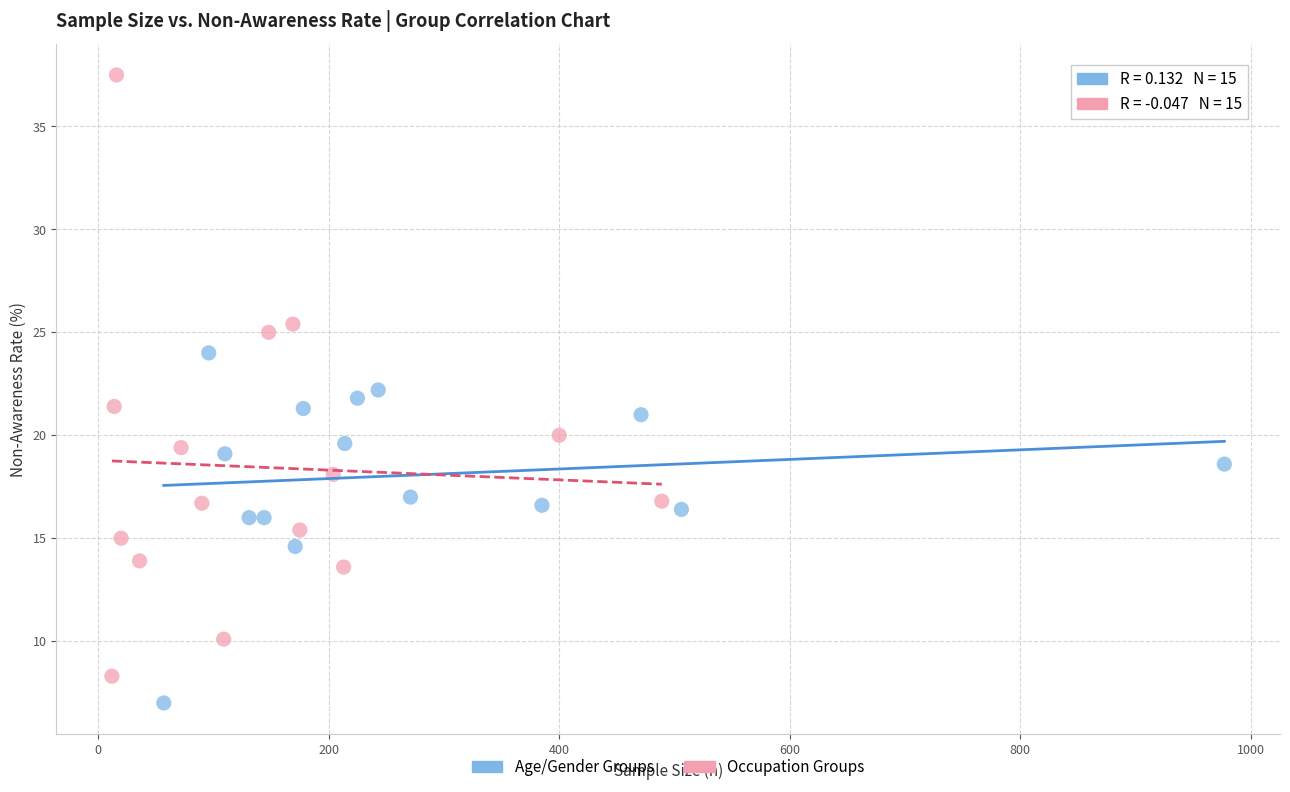

Which series has the widest spread of Y values?

Occupation Groups